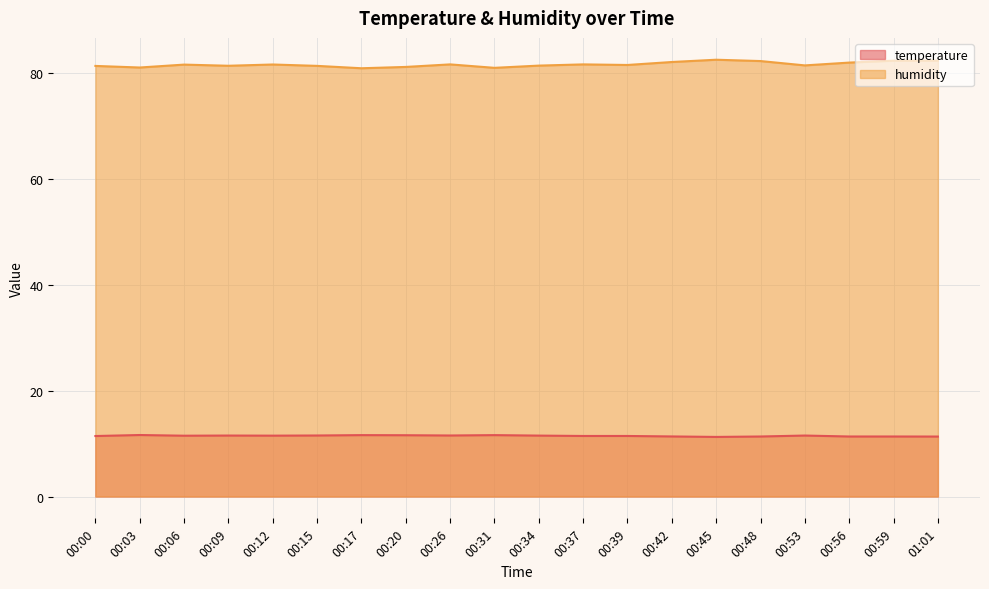

Count the temperature values in the range 11 to 12.

20